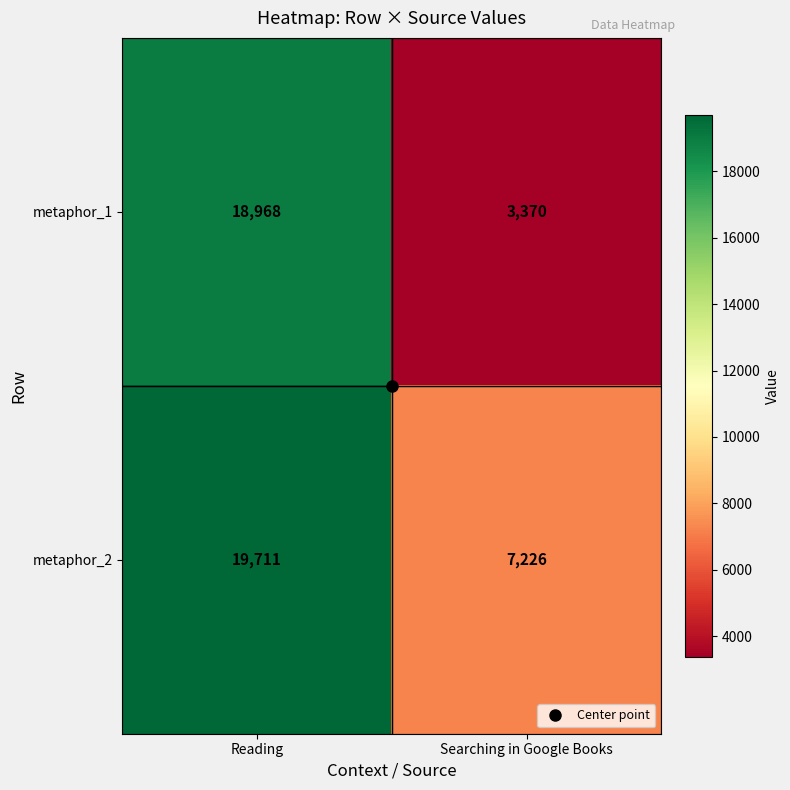

What is the sum of all metaphor_2 values?

26937